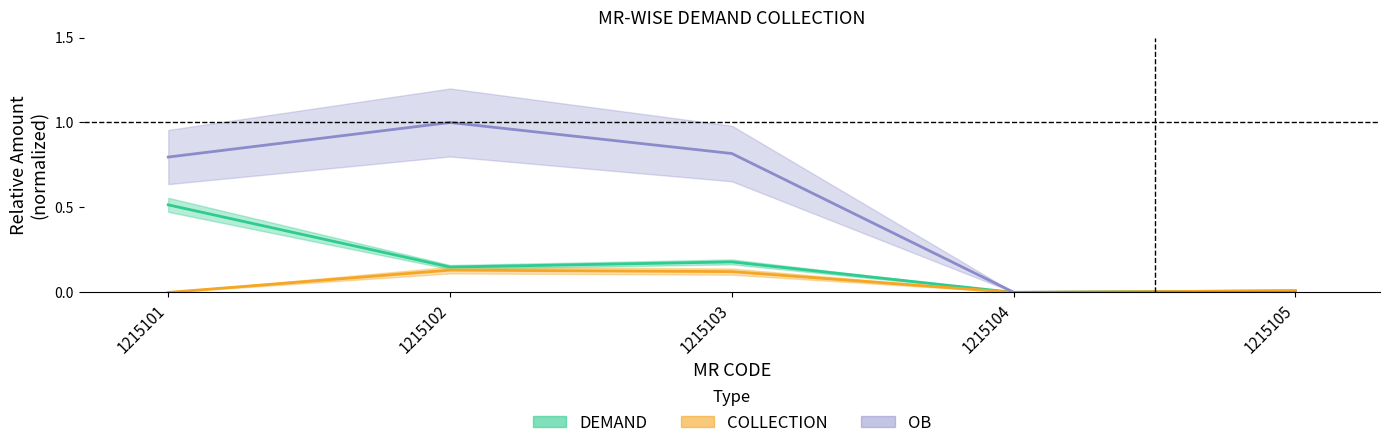

Is it true that DEMAND equals 0.0 at 1215105?

True